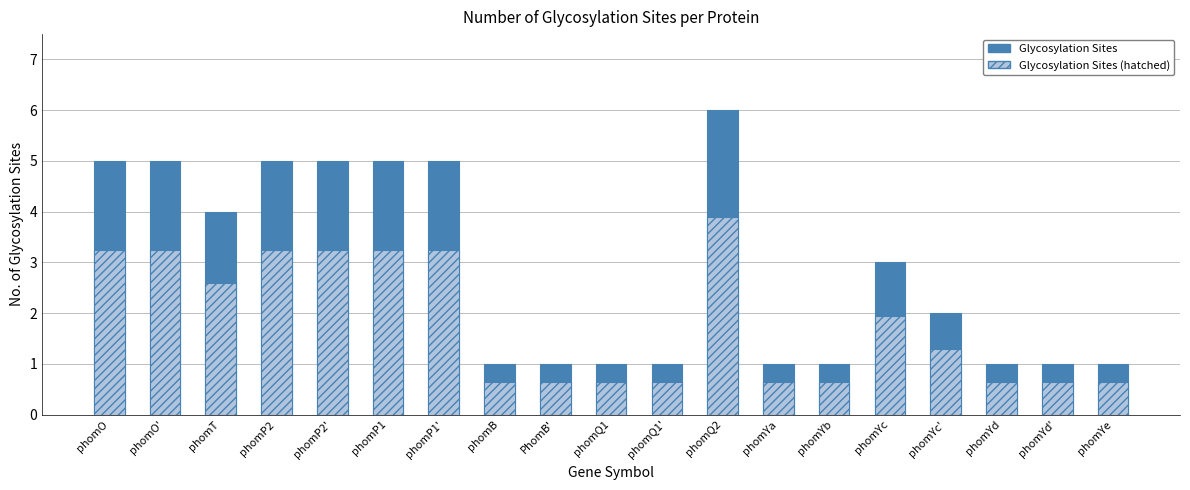

What is the minimum value shown in the chart?

0.7